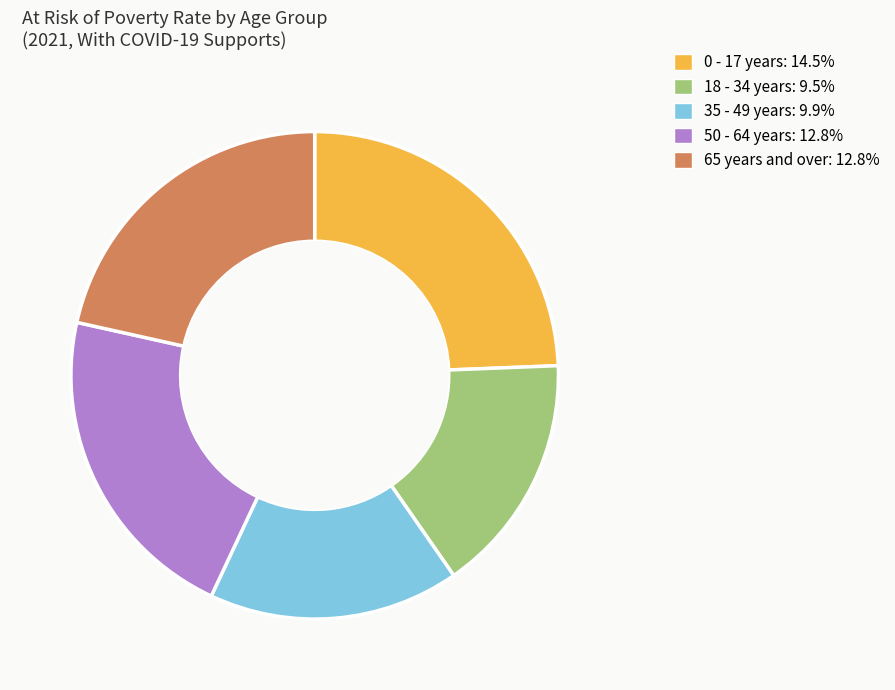

What is the ratio of the value at 35 - 49 years: 9.9% to the value at 65 years and over: 12.8%?

0.8